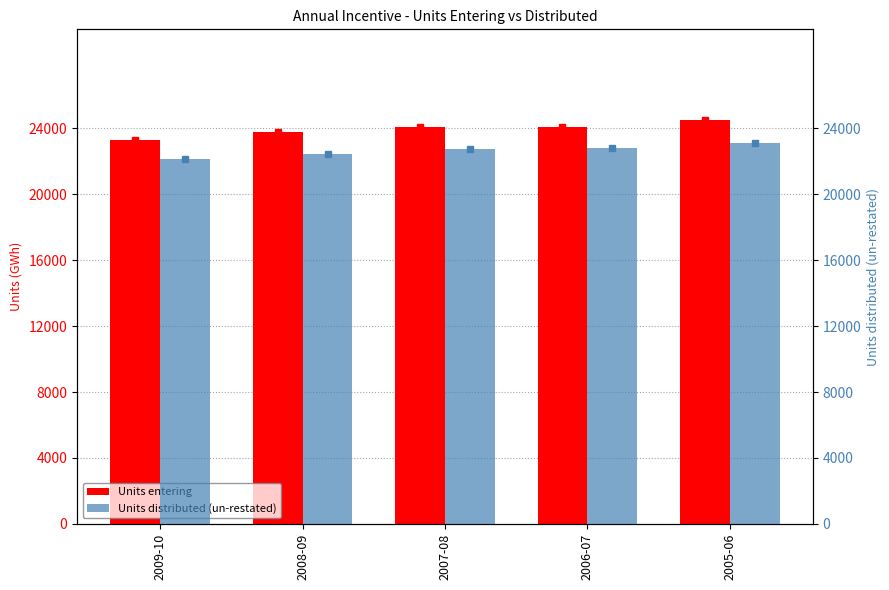

What is the difference between the second highest and minimum values in the Units distributed (un-restated) series?

669.0